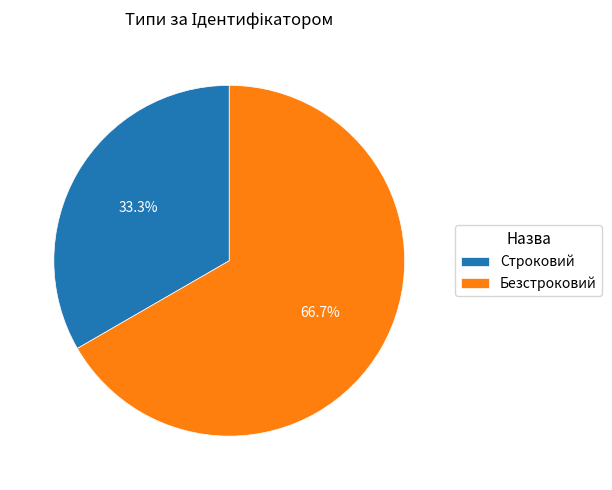

How many slices are in this pie chart?

2